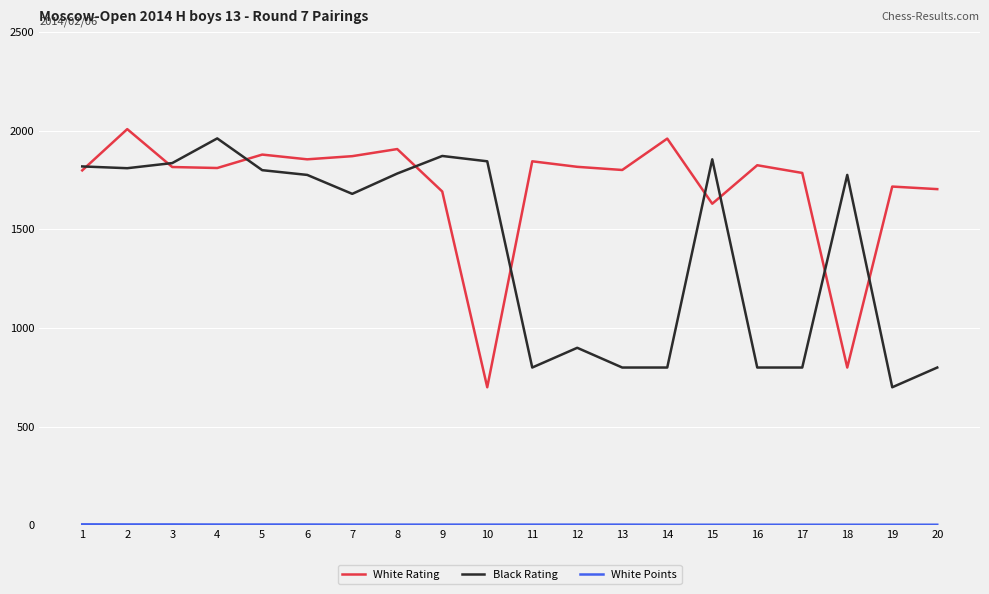

What is the highest value of the White Rating series?

2008.0